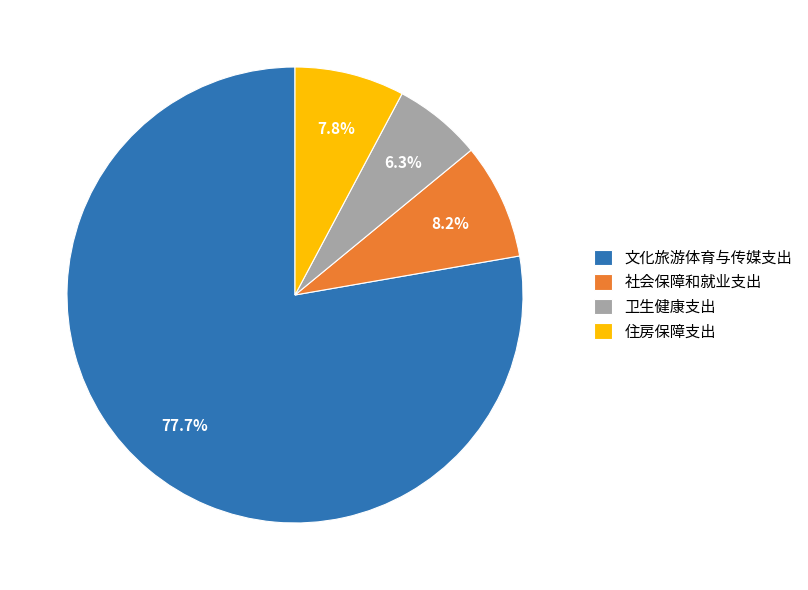

Count the number of slices in the pie.

4